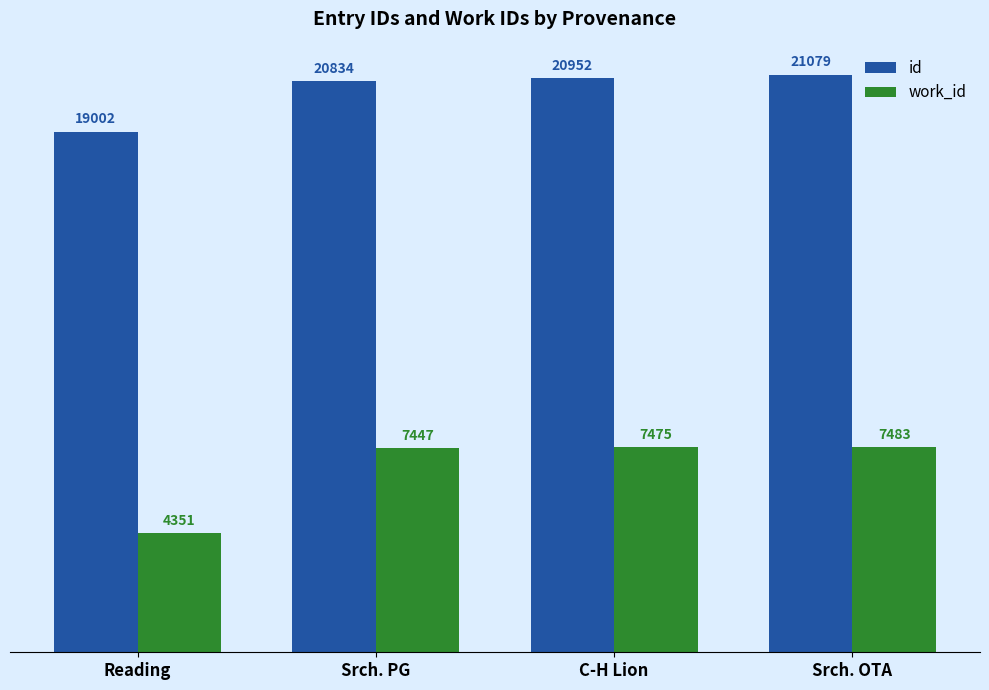

Where is id nearest to the value 20040?

Srch. PG